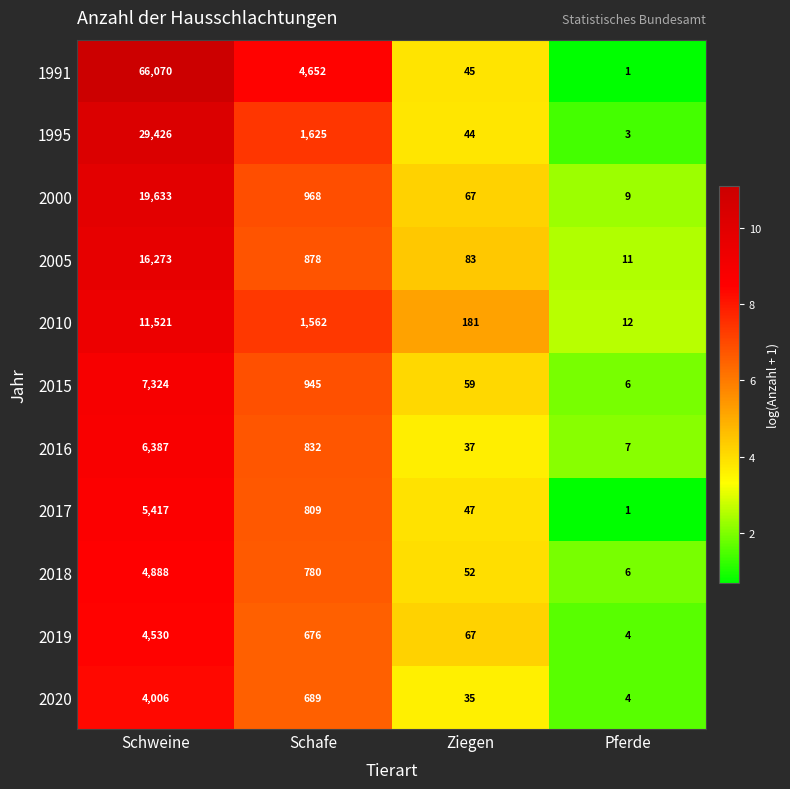

What is the maximum value shown in the chart?

66070